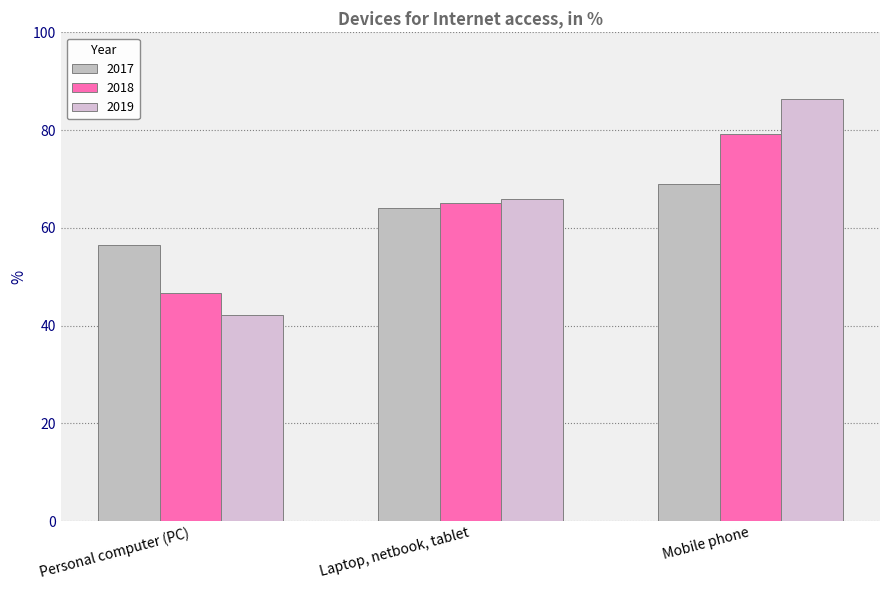

Where does the 2017 series first go above 64?

Mobile phone